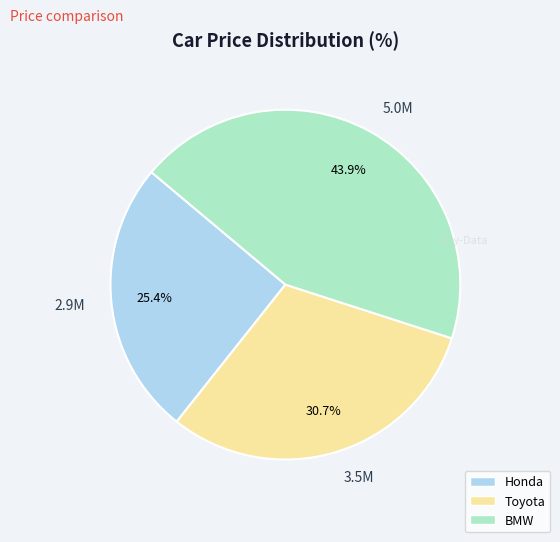

What portion of the pie excludes 2.9M?

74.6%